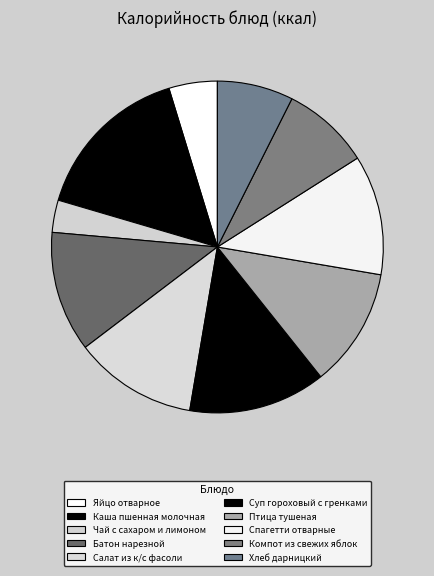

How many segments does this pie chart have?

10